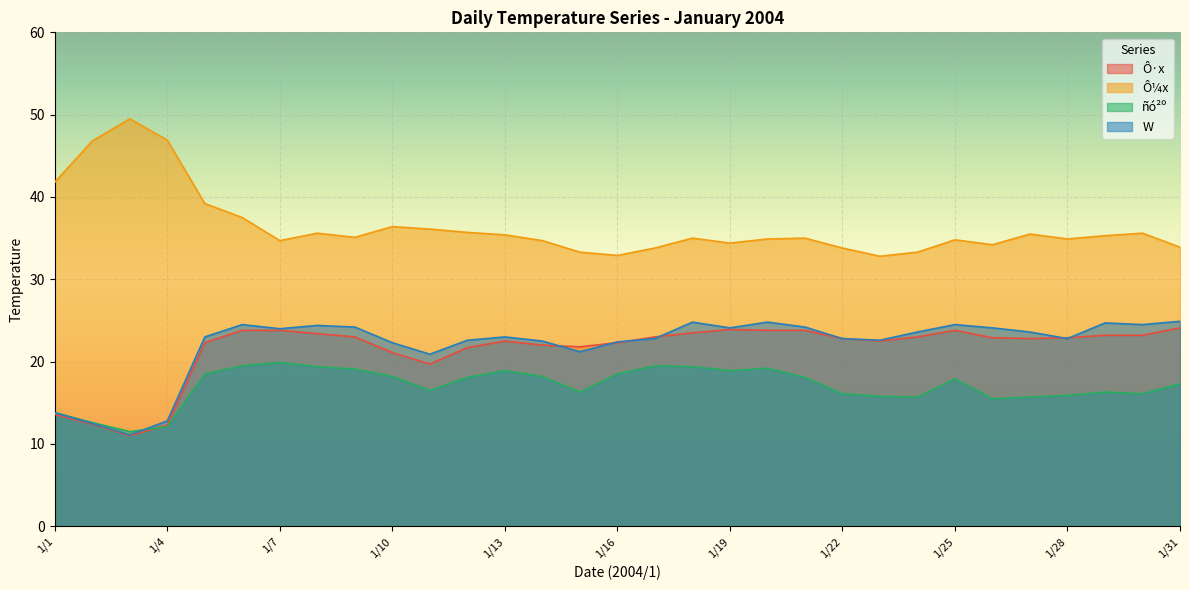

What is the value of the Ô·x point at the 7th from the left?

23.8